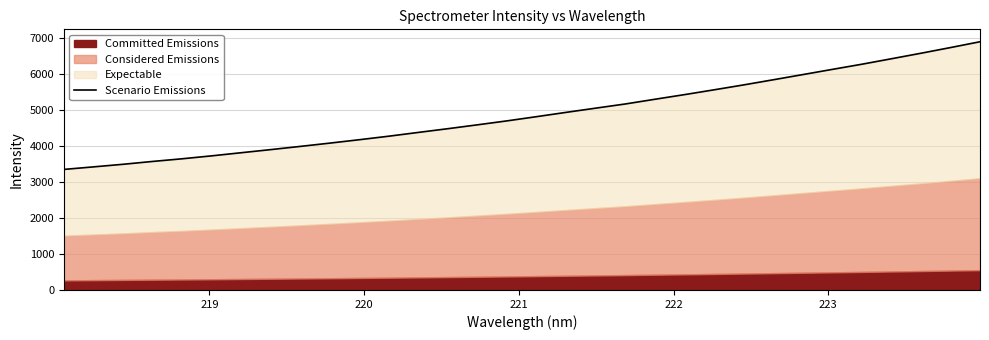

Does the chart have visible grid lines?

Yes